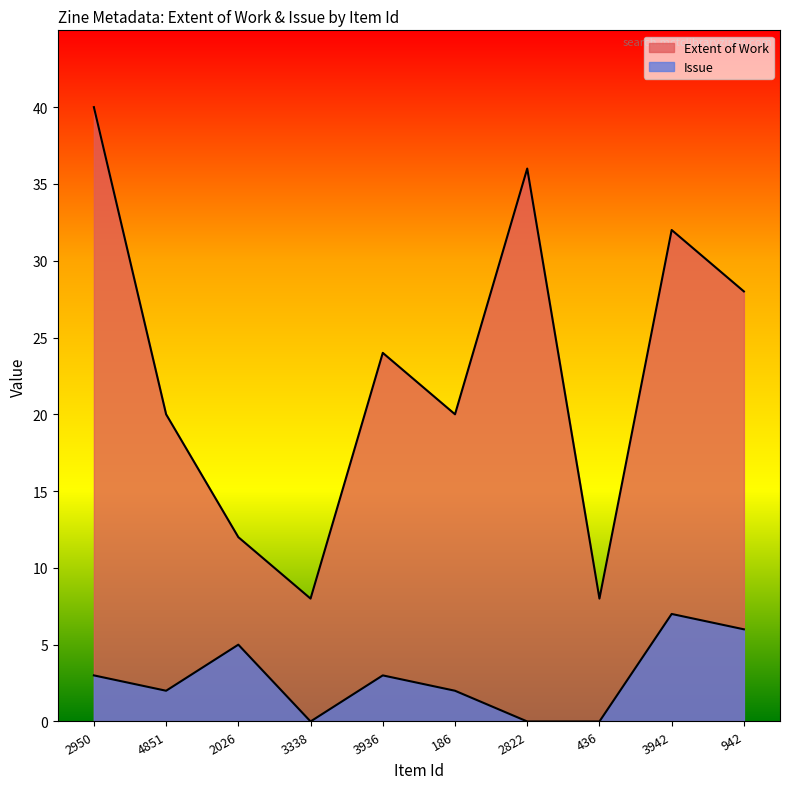

How many interior local valleys does the Extent of Work series have?

3